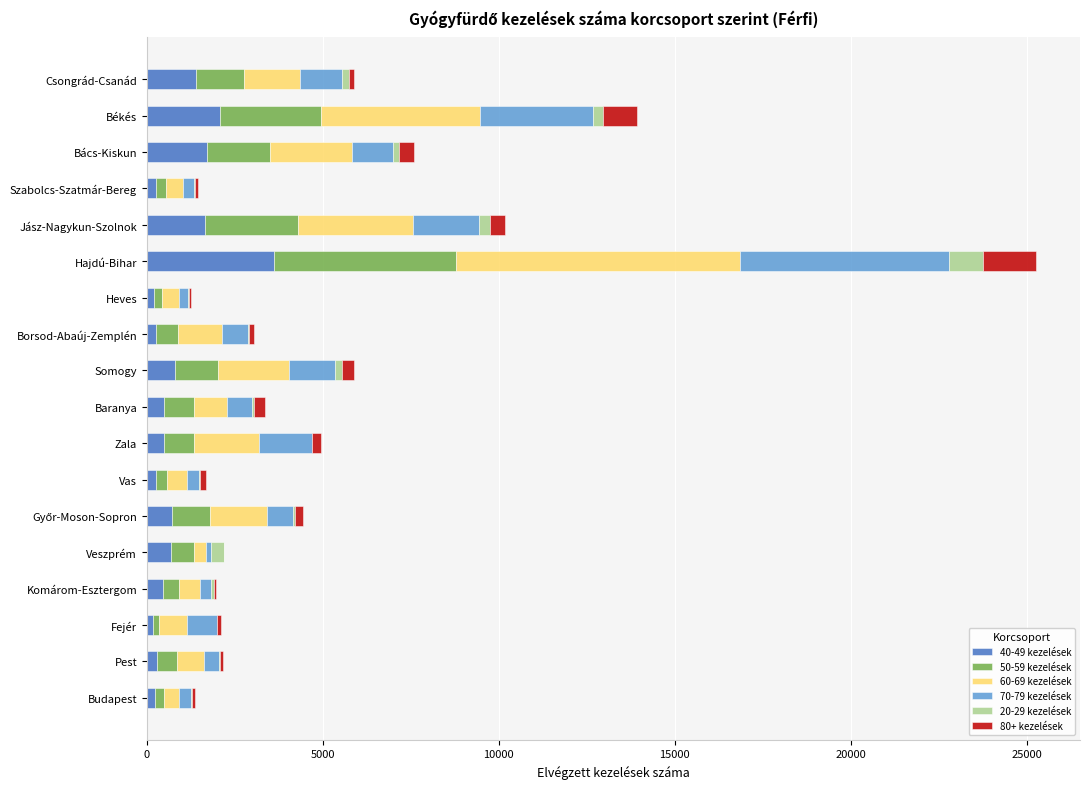

At which label does 40-49 kezelések reach its peak?

Hajdú-Bihar